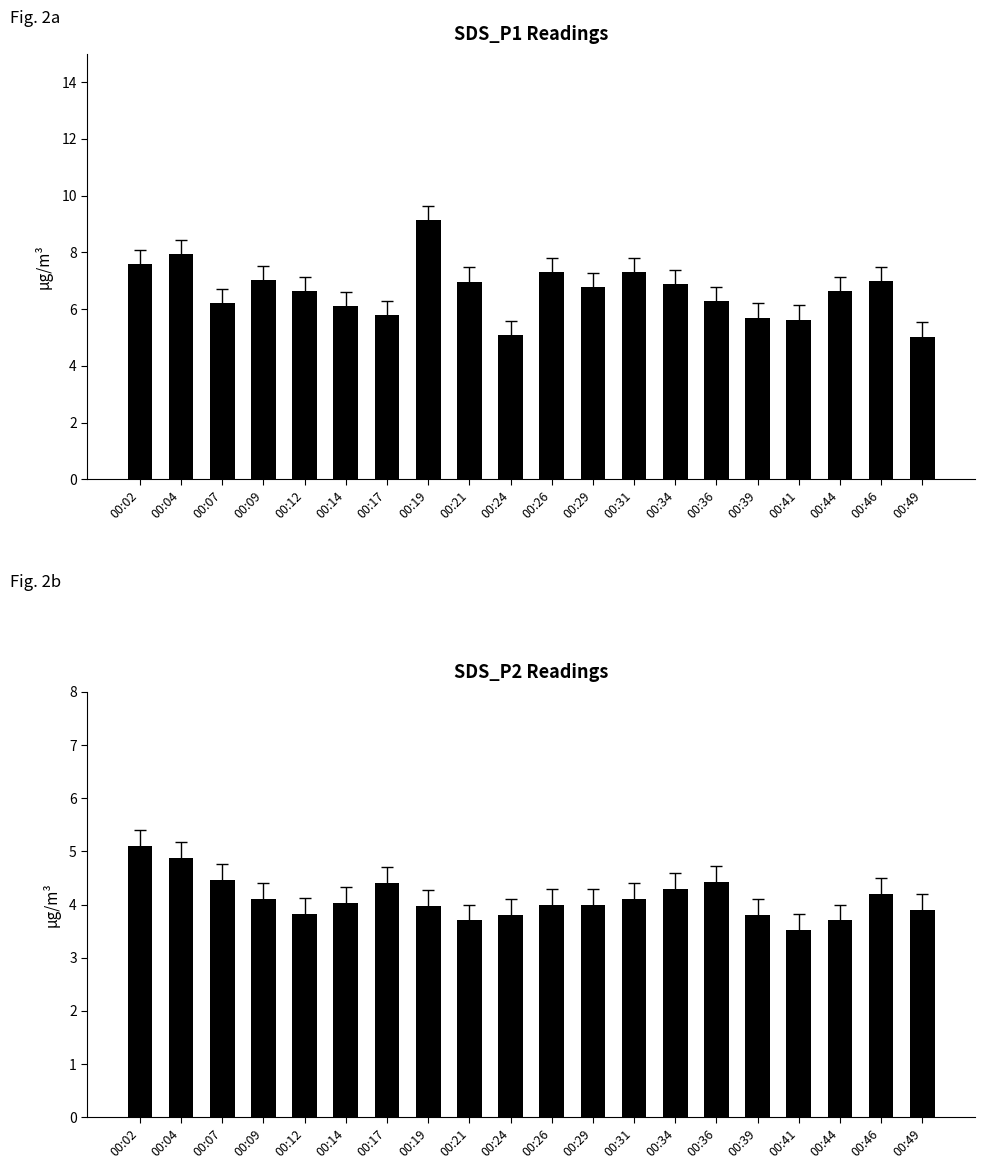

Between 00:19 and 00:44, which series saw the biggest shift?

SDS_P1